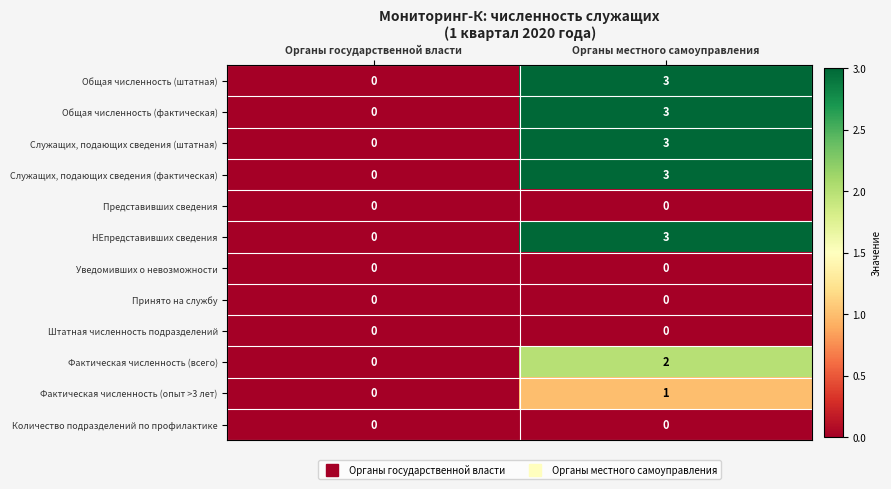

What is the spread (max minus min) of values at Органы местного самоуправления?

3